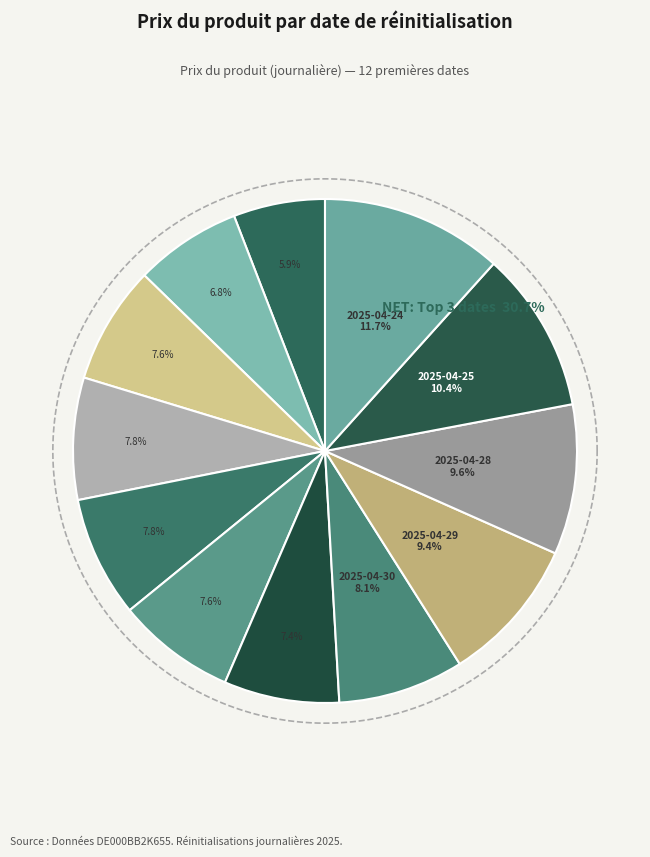

How many segments does this pie chart have?

12